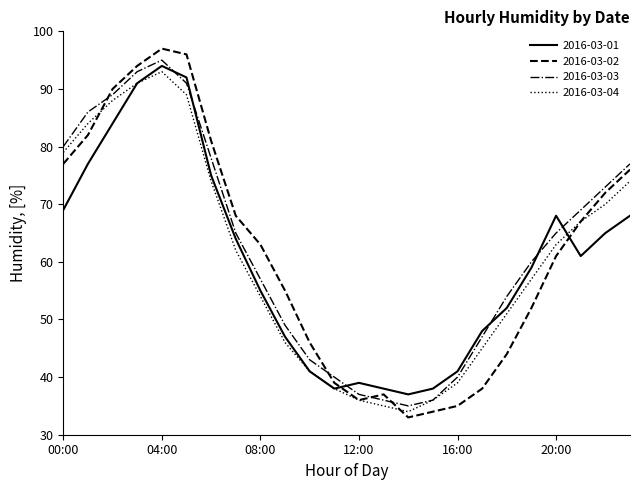

Which series has the widest spread of values?

2016-03-02